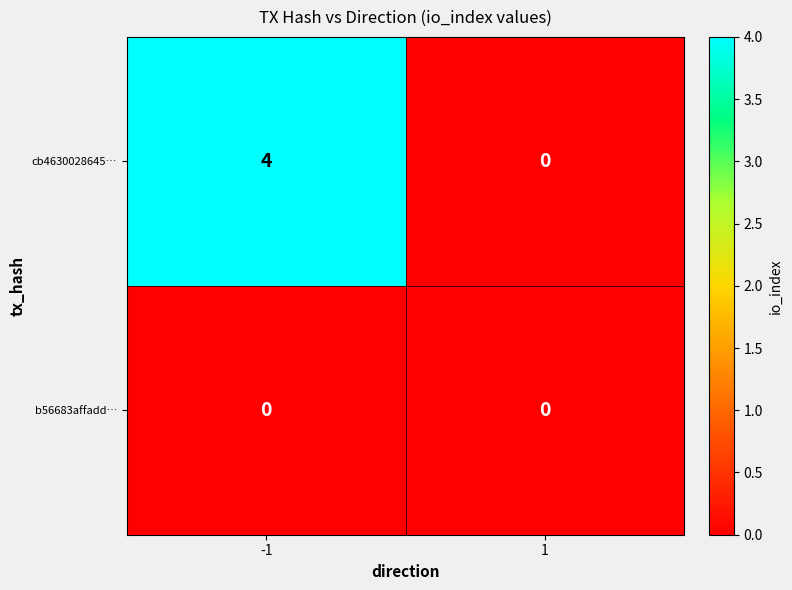

What is the difference between the maximum and minimum values in the cb4630028645… series?

4